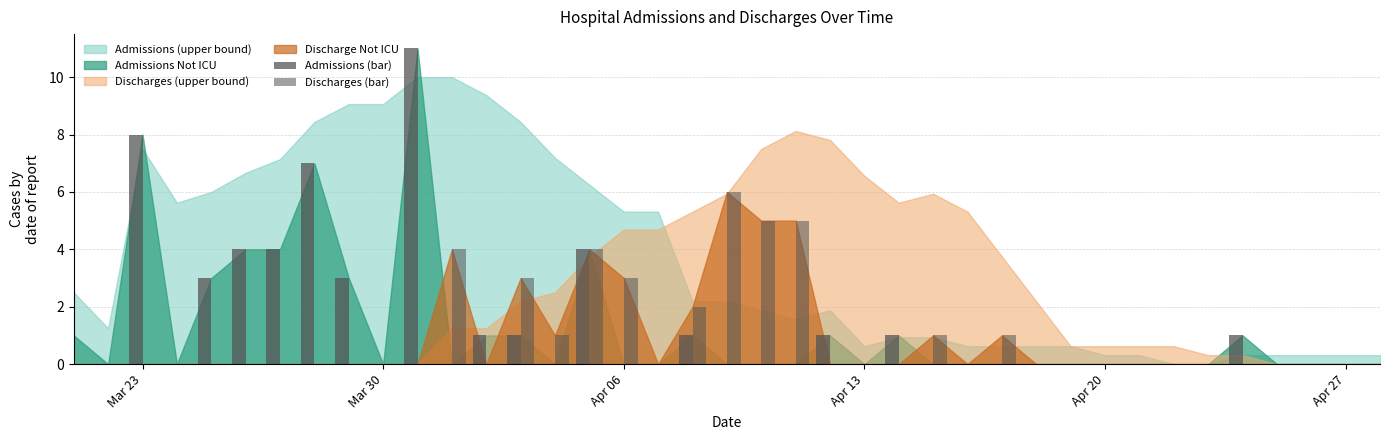

At which category does the chart reach its minimum across all series?

Mar 30